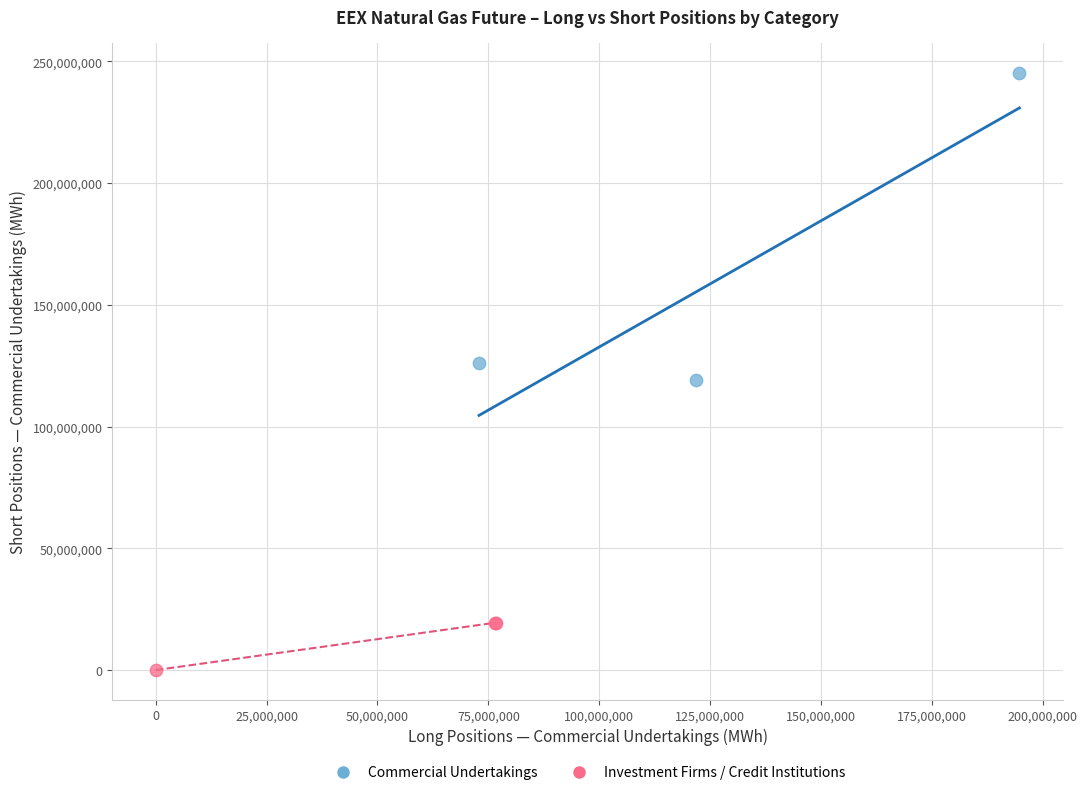

Which series contains the lowest Y value?

Investment Firms / Credit Institutions